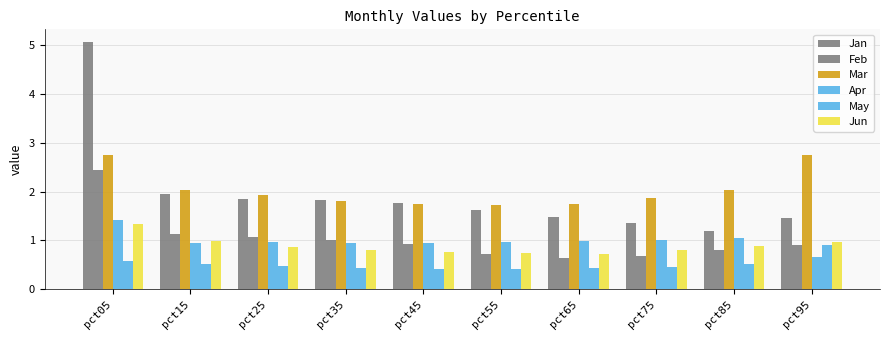

Reading left to right, list all the values displayed in this chart.

Jan: 5.1	1.9	1.8	1.8	1.8	1.6	1.5	1.4	1.2	1.5
Feb: 2.4	1.1	1.1	1.0	0.9	0.7	0.7	0.7	0.8	0.9
Mar: 2.7	2.0	1.9	1.8	1.7	1.7	1.8	1.9	2.0	2.8
Apr: 1.4	1.0	1.0	0.9	1.0	1.0	1.0	1.0	1.0	0.7
May: 0.6	0.5	0.5	0.4	0.4	0.4	0.4	0.5	0.5	0.9
Jun: 1.3	1.0	0.9	0.8	0.8	0.7	0.7	0.8	0.9	1.0